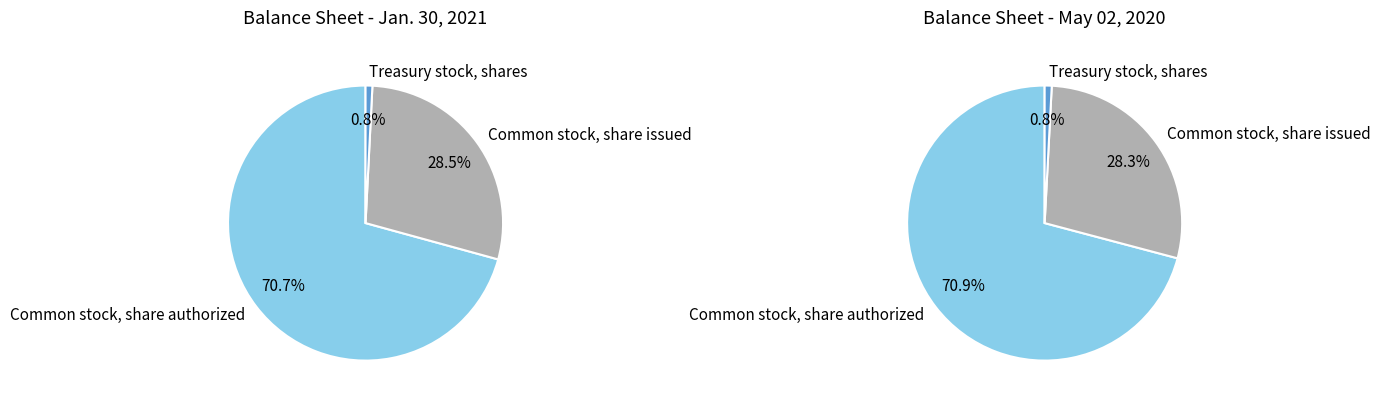

Is it true that Common stock, share issued is 28% of the pie?

True